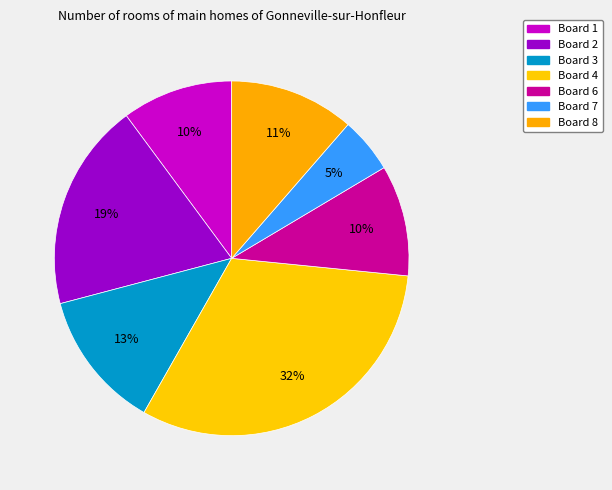

Is there any slice that represents more than half of the pie?

No